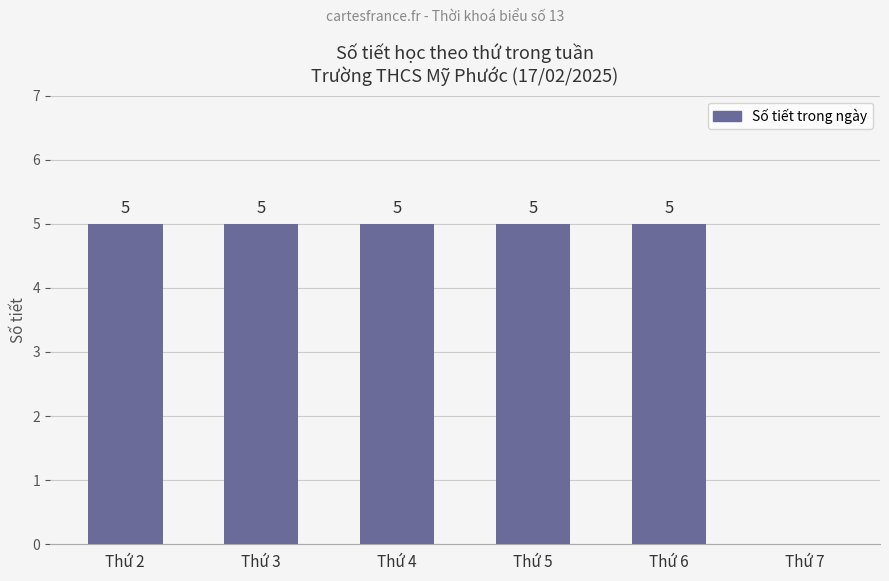

What is the maximum value shown in the chart?

5